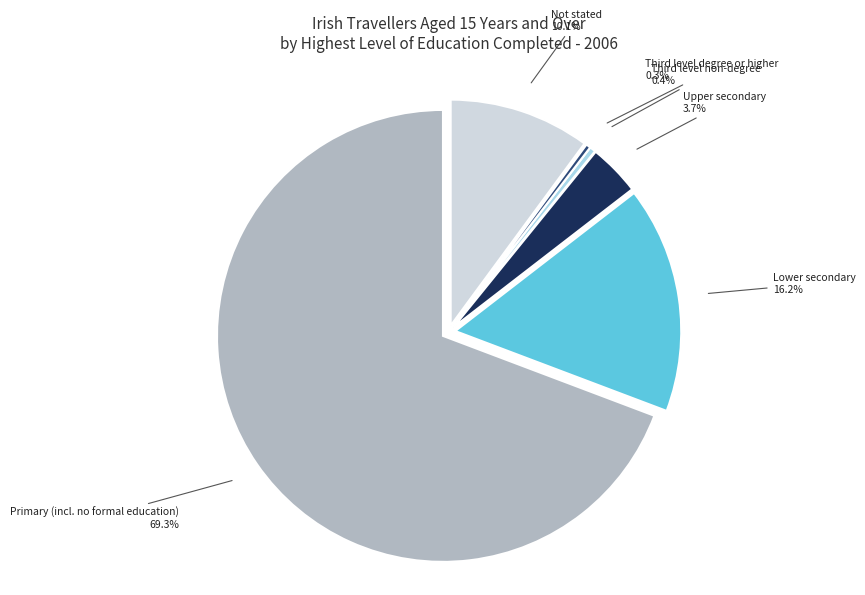

To the nearest percent, what is the combined percentage of Upper secondary and Lower secondary?

20%